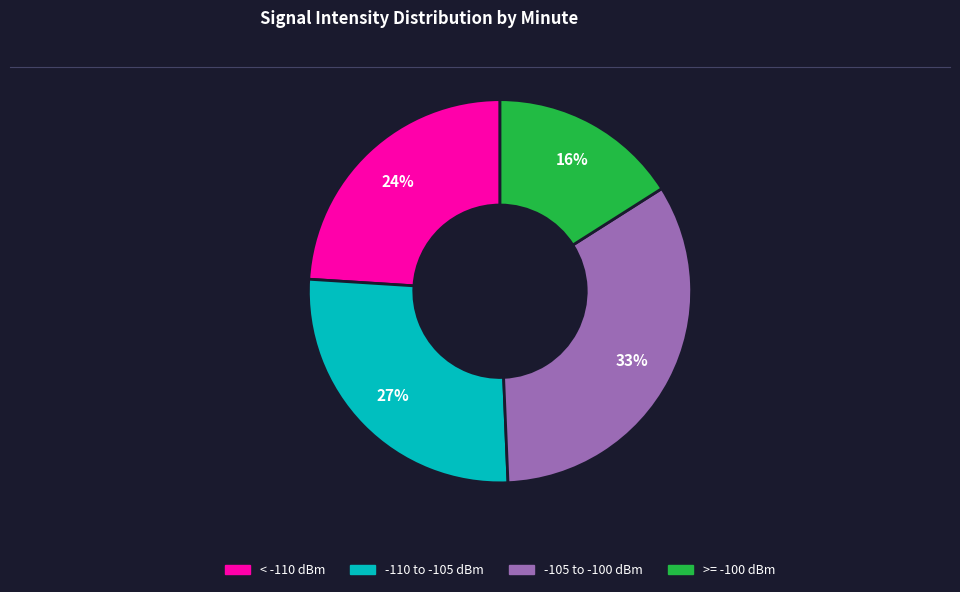

Count the number of slices in the pie.

4